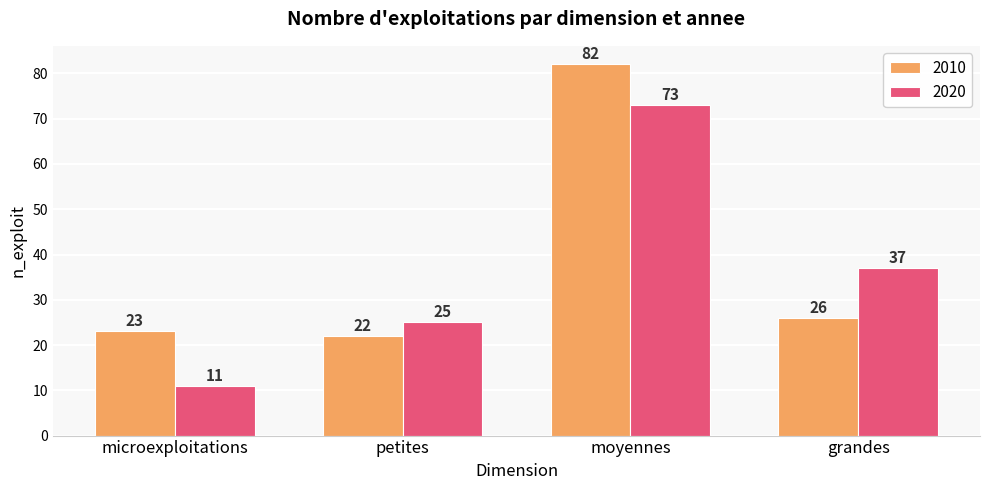

How many data points does each series have?

4